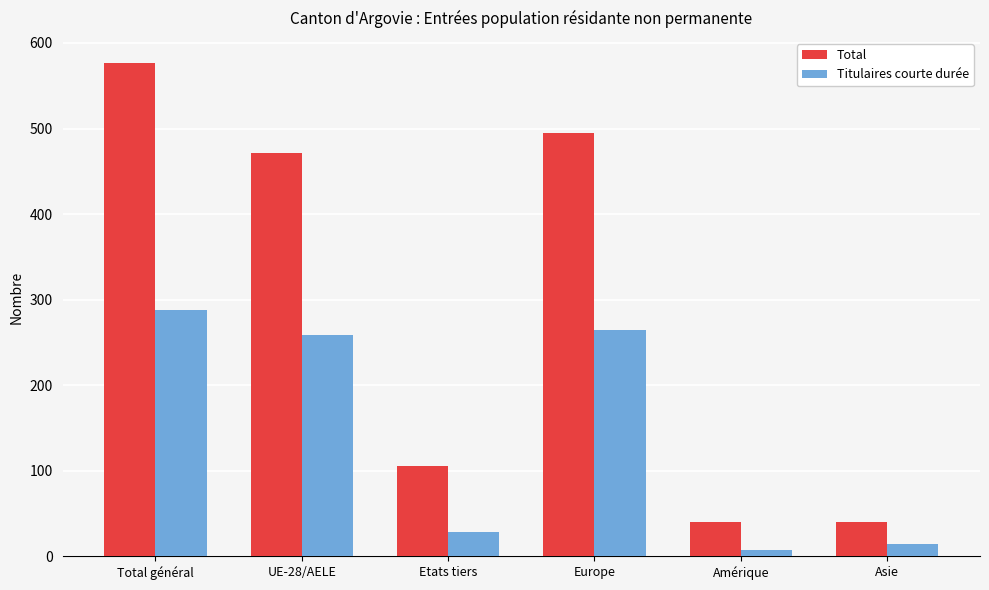

Which series has the widest spread of values?

Total